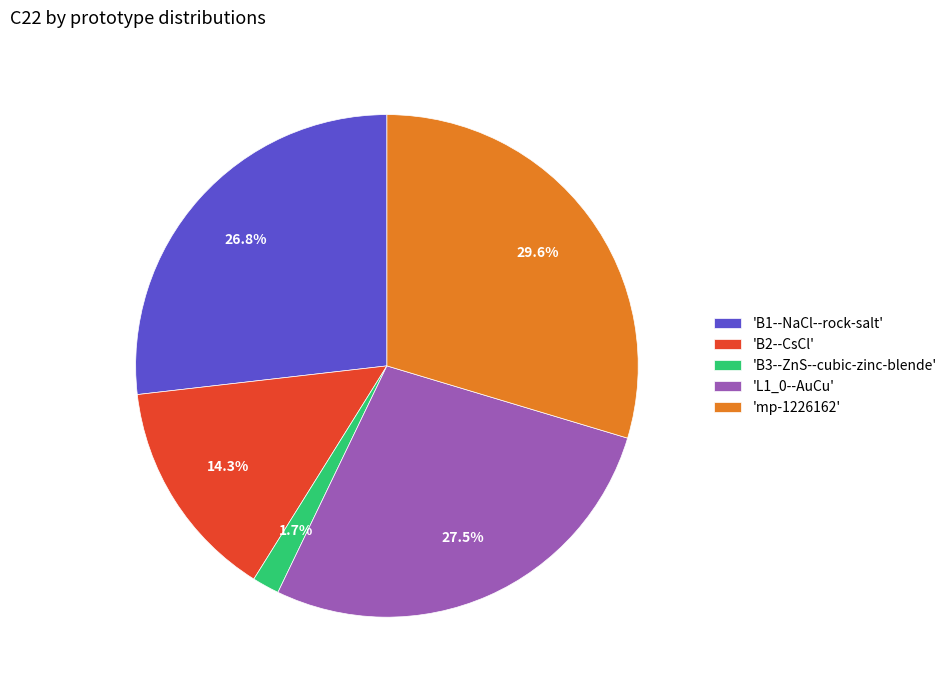

Is there a majority slice in this chart?

No